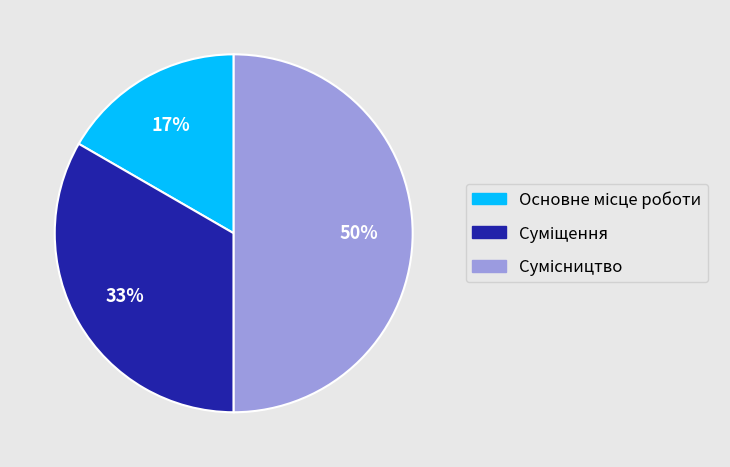

How many segments does this pie chart have?

3